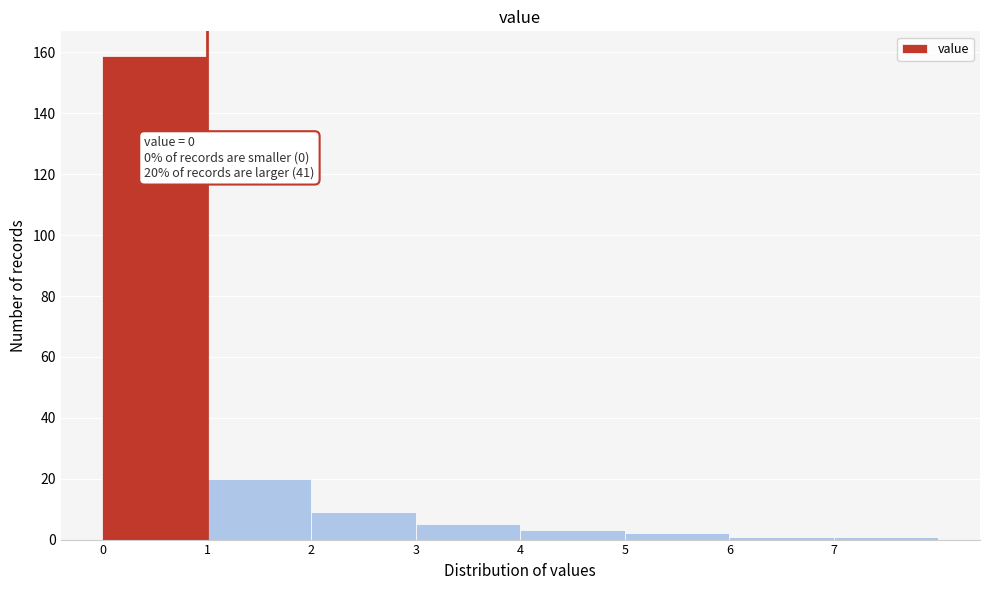

Which range on the x-axis has the tallest bar?

0 to 1